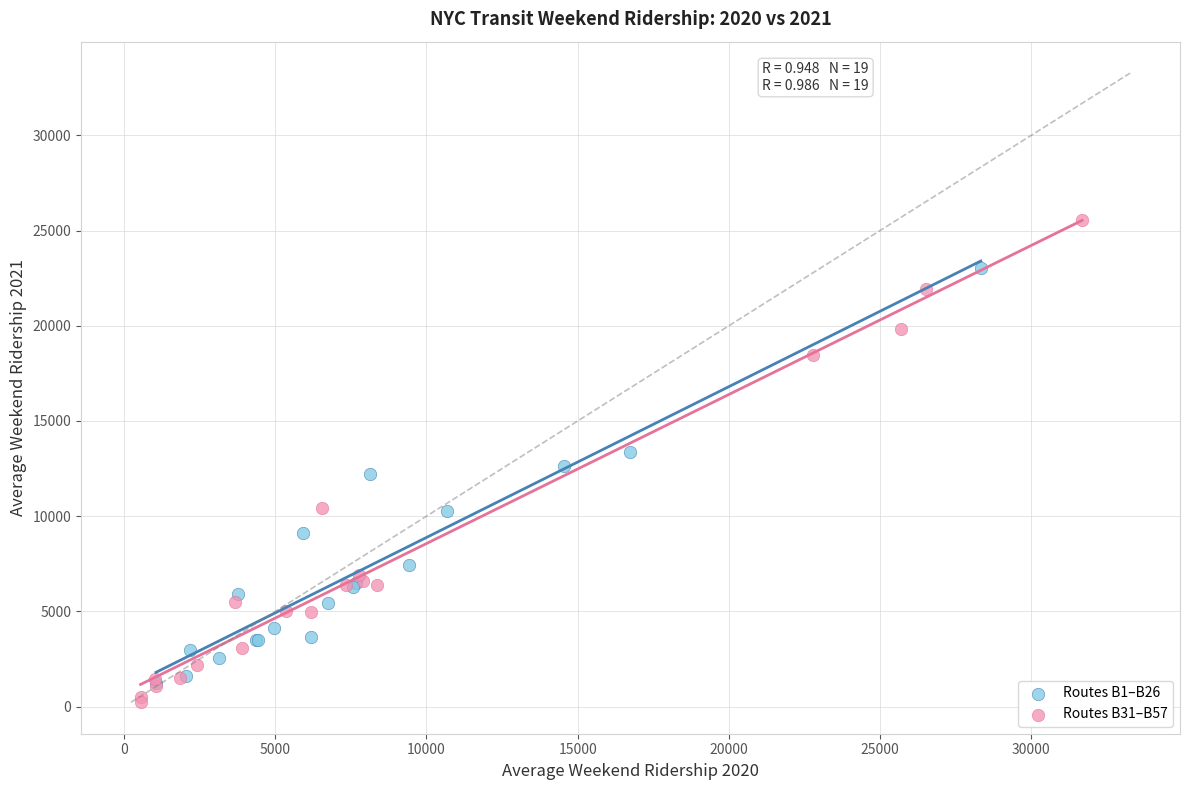

What are all the series names shown in the legend?

Routes B1–B26, Routes B31–B57